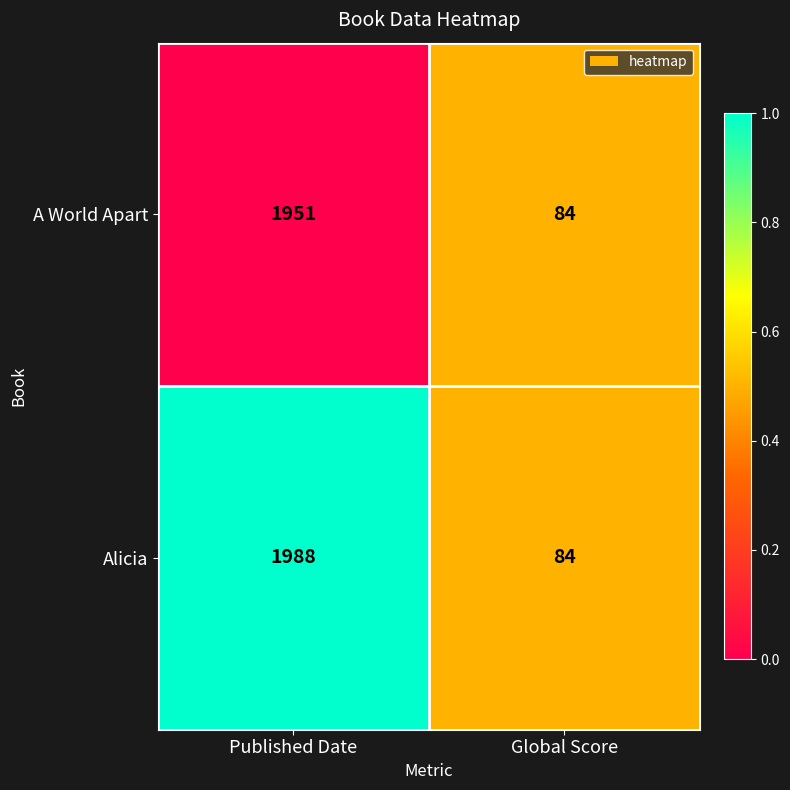

What is the lowest value of the Alicia series?

84